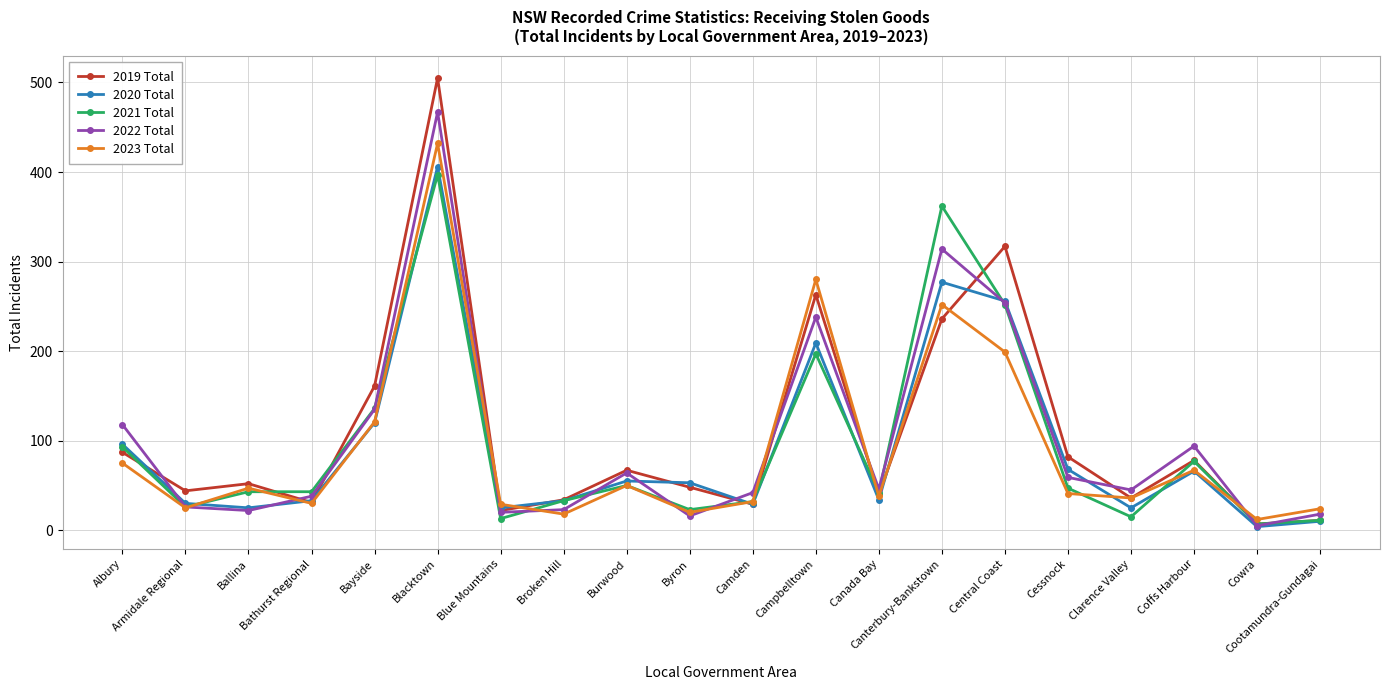

What value does the 2020 Total series have at Bayside, to the nearest 5?

120